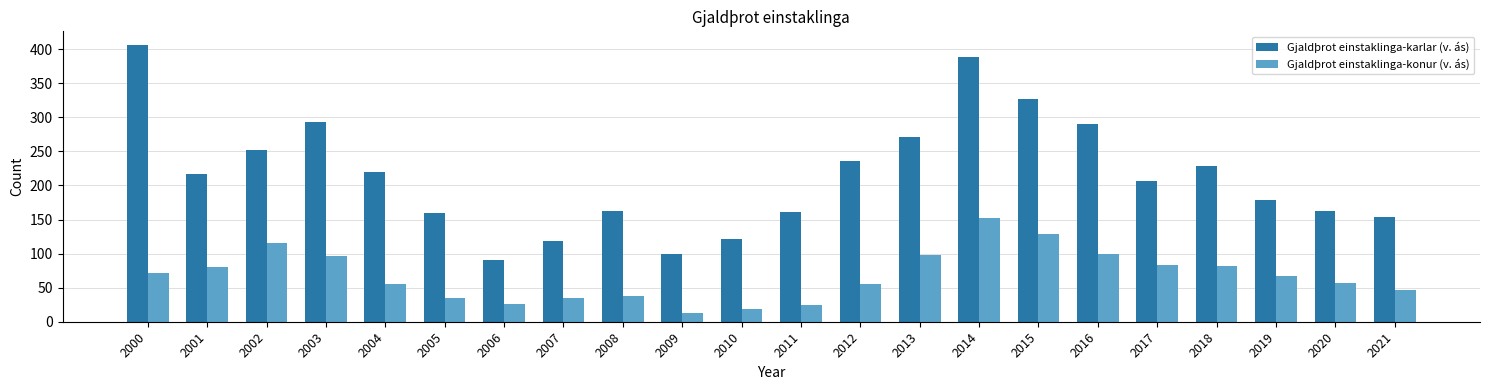

At how many categories does at least one series exceed 380?

2